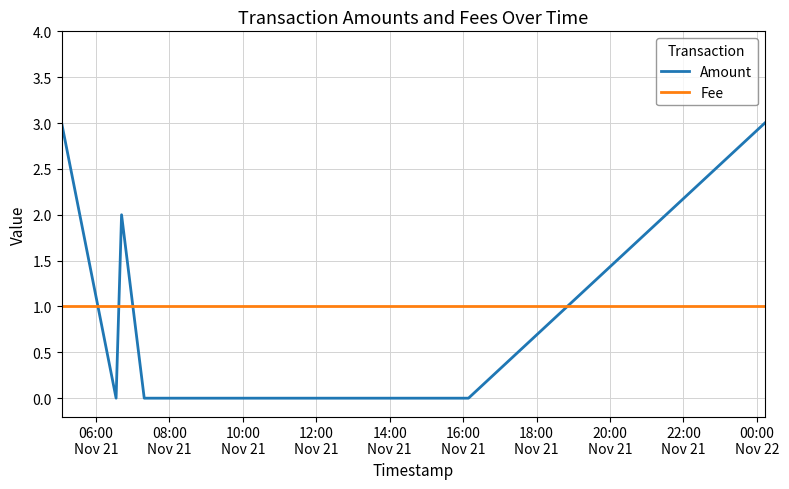

How many lines are shown in the chart?

2